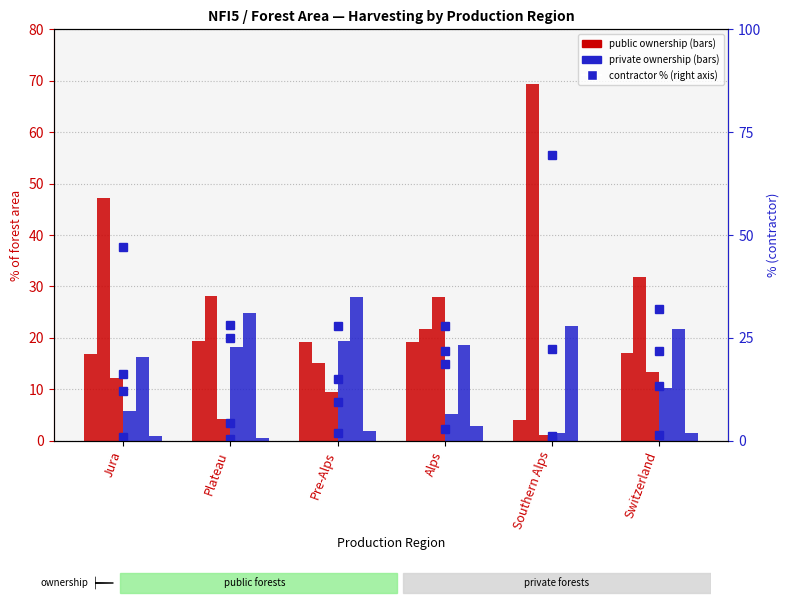

List the labels in order of harvest by contractor (private) value, smallest first.

Jura, Alps, Switzerland, Southern Alps, Plateau, Pre-Alps